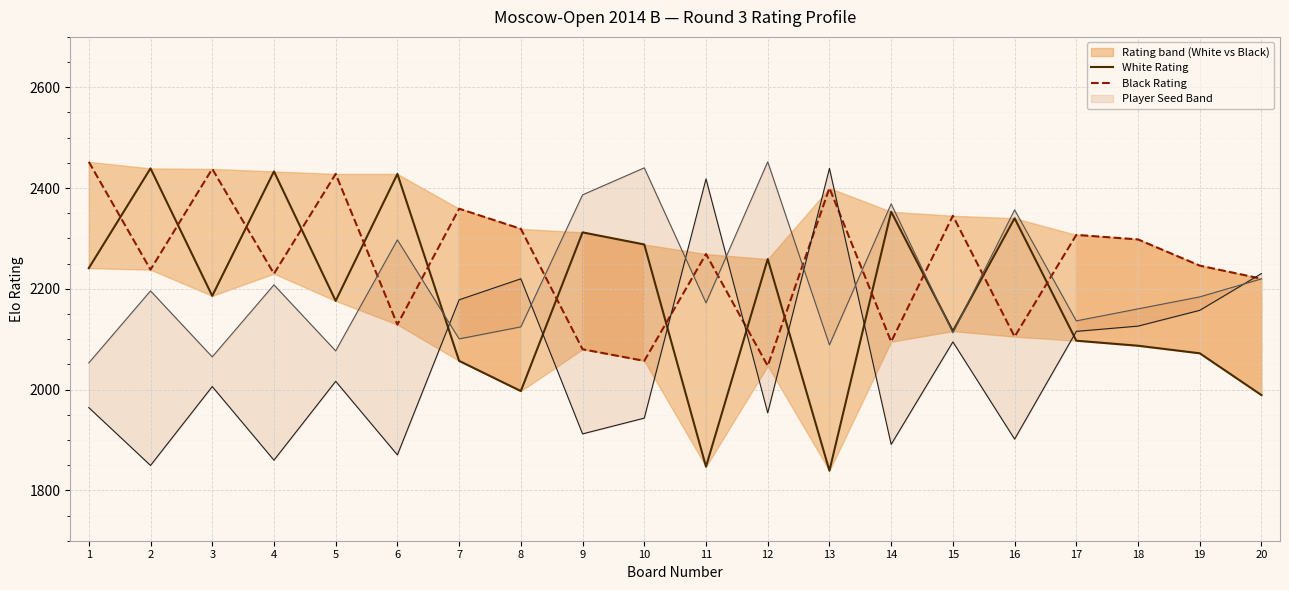

How many values in the White Rating series exceed 2186?

9